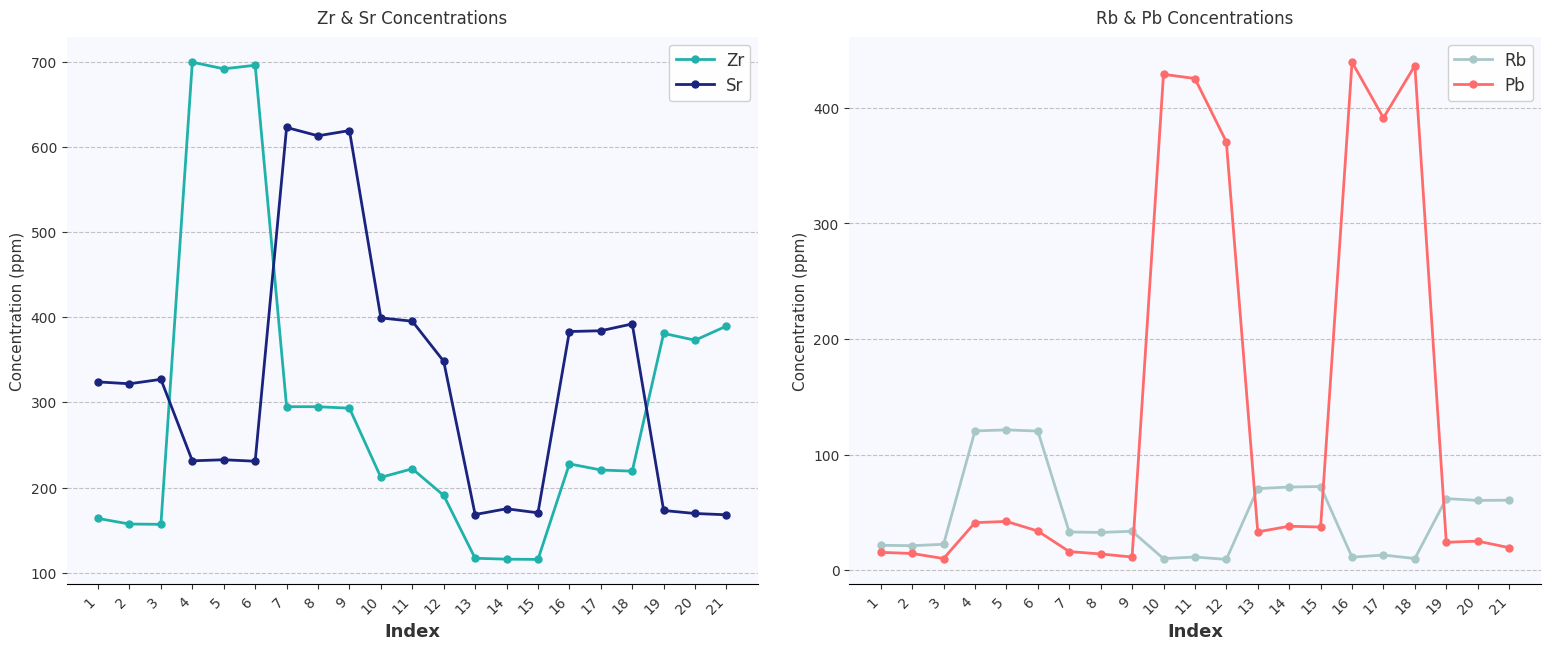

The Zr series shows 52.1 at 14. True or false?

False